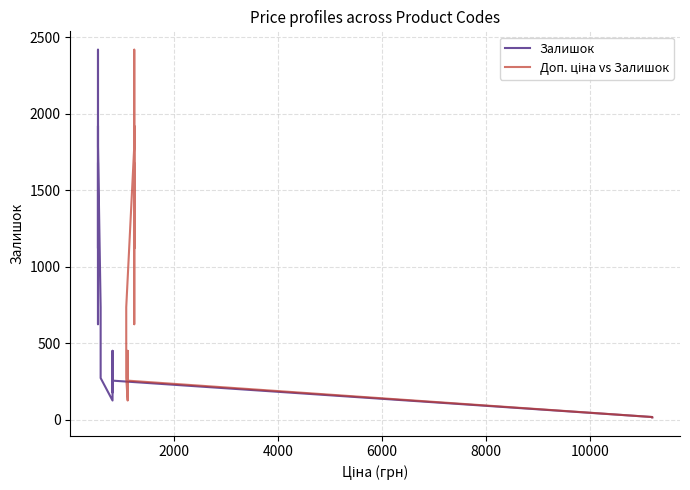

True or false: Доп. ціна vs Залишок and Залишок intersect in this chart.

False